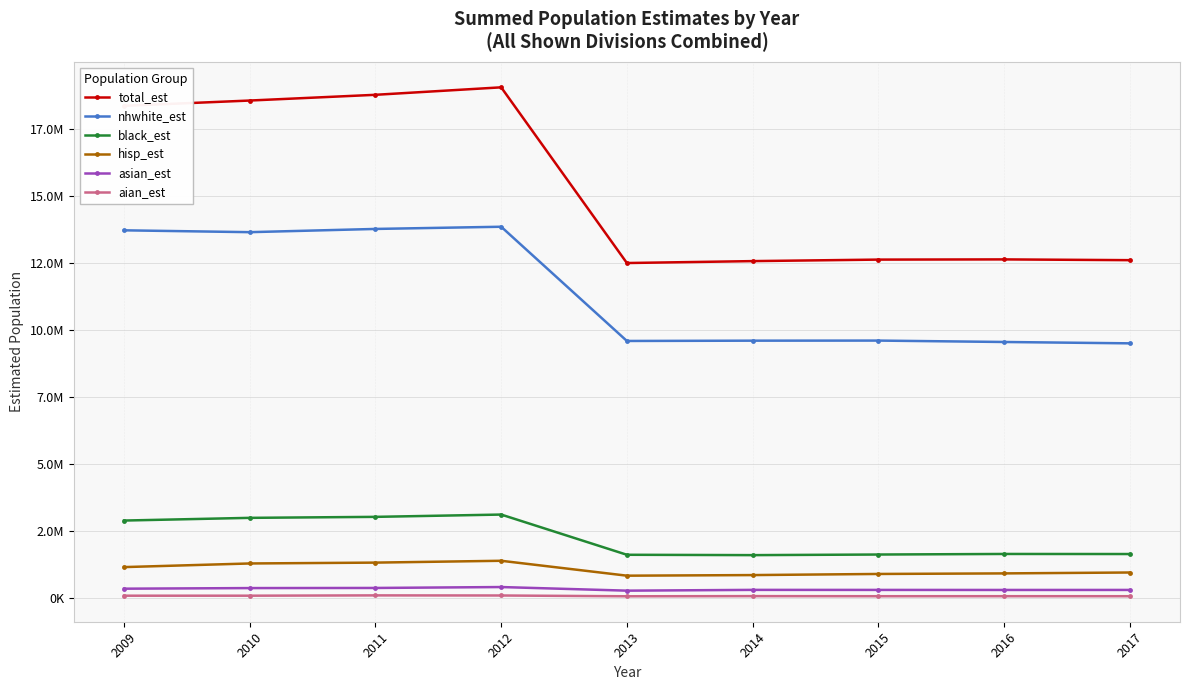

What is the difference between the asian_est values at 2012 and 2014?

105780